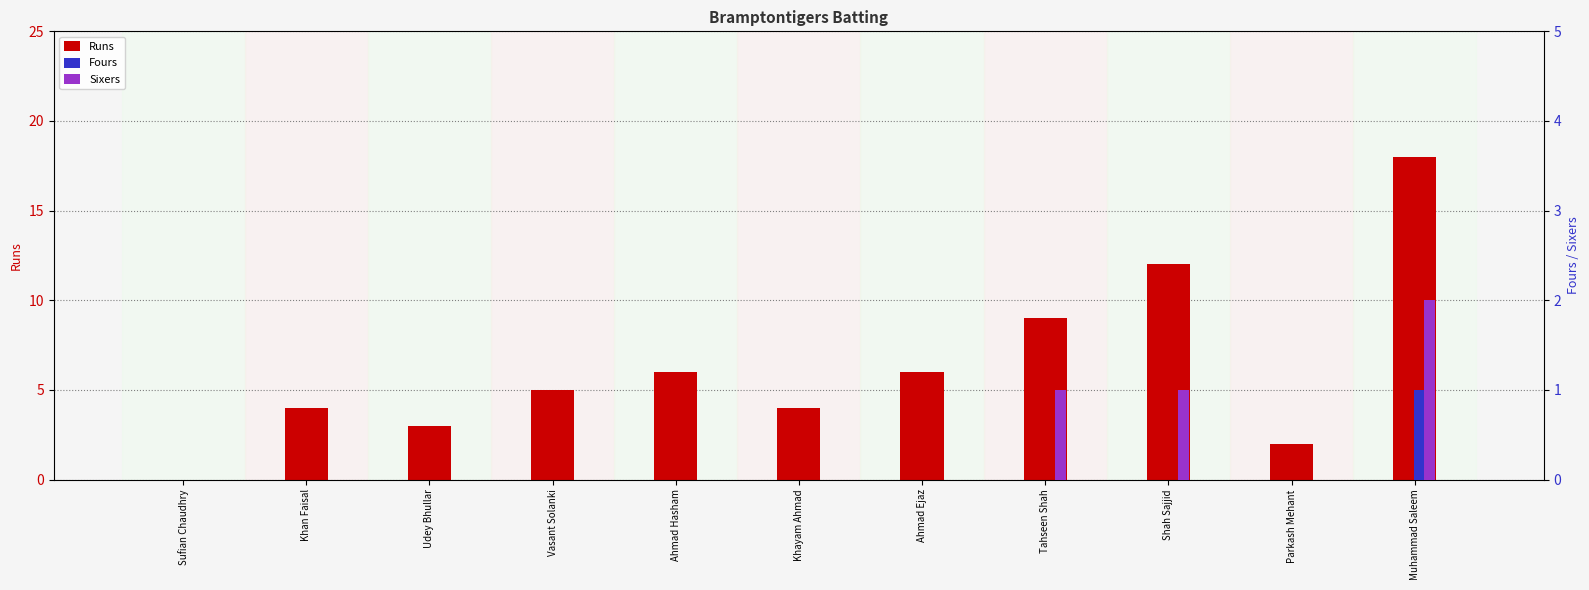

At which category does the chart reach its peak across all series?

Muhammad Saleem